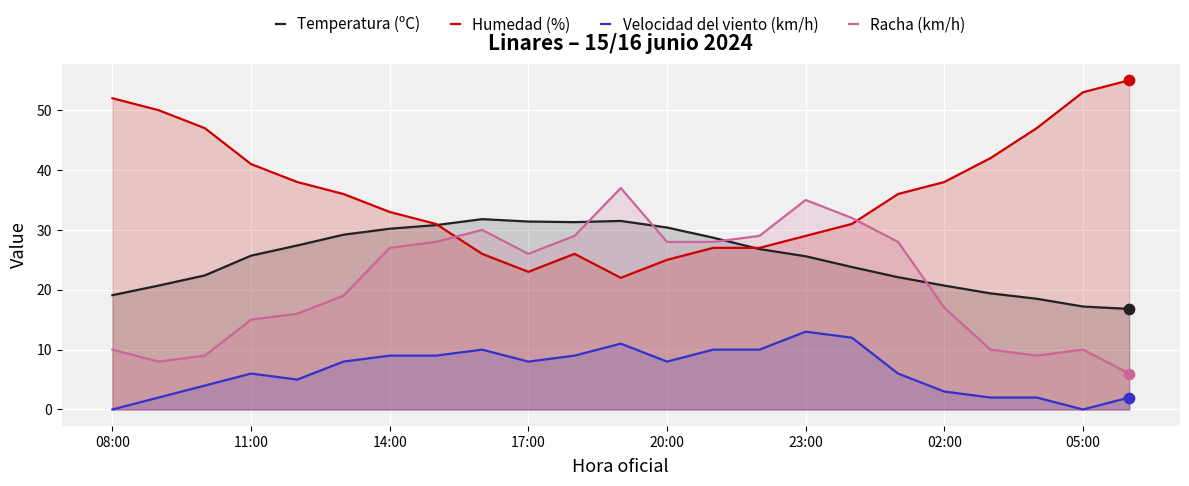

Which series has the largest total across all categories?

Humedad (%)